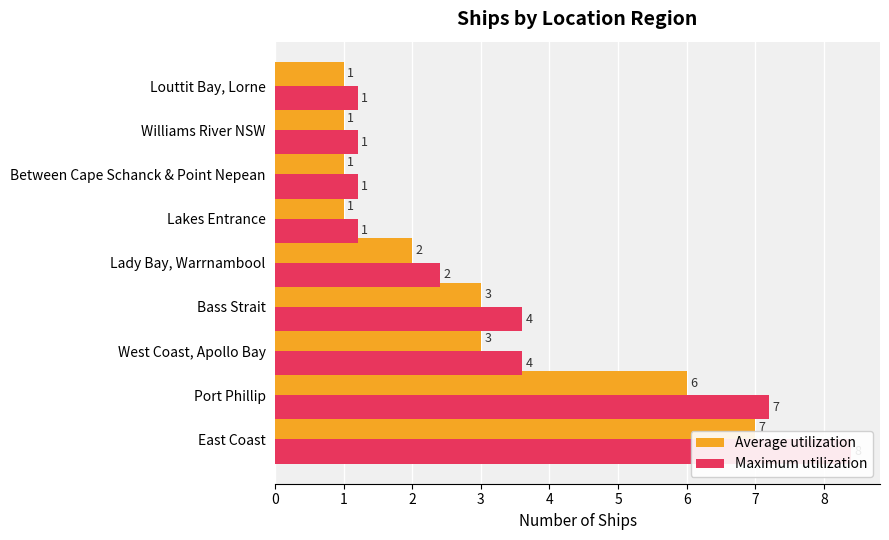

Does the chart contain stacked bars?

No